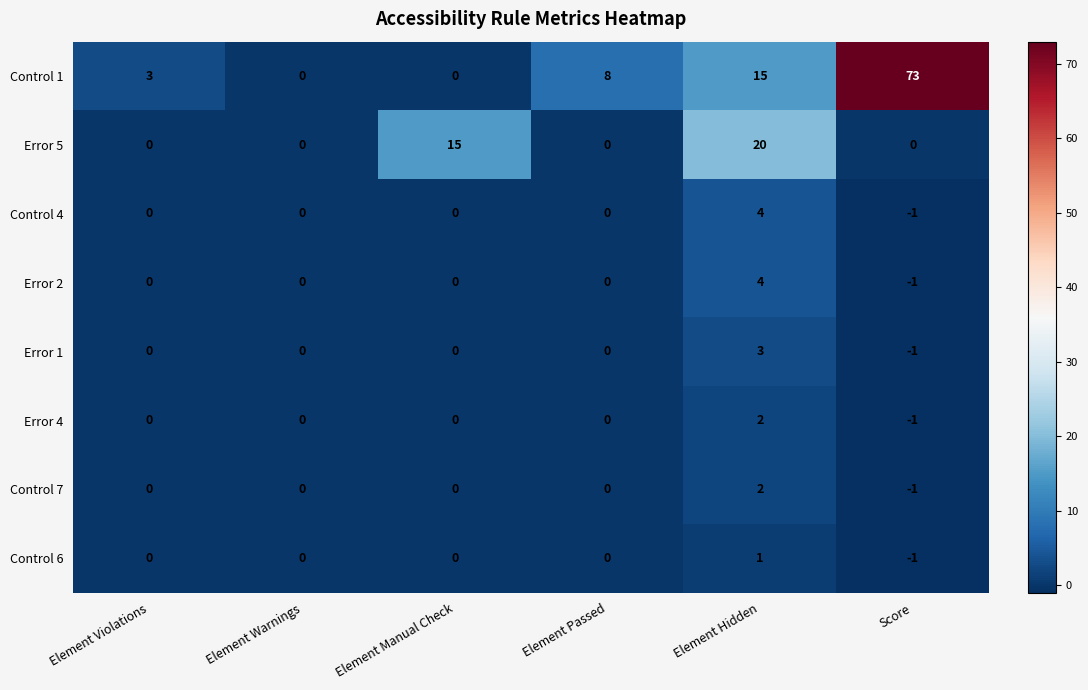

Between Element Warnings and Element Passed, which series saw the biggest shift?

Control 1